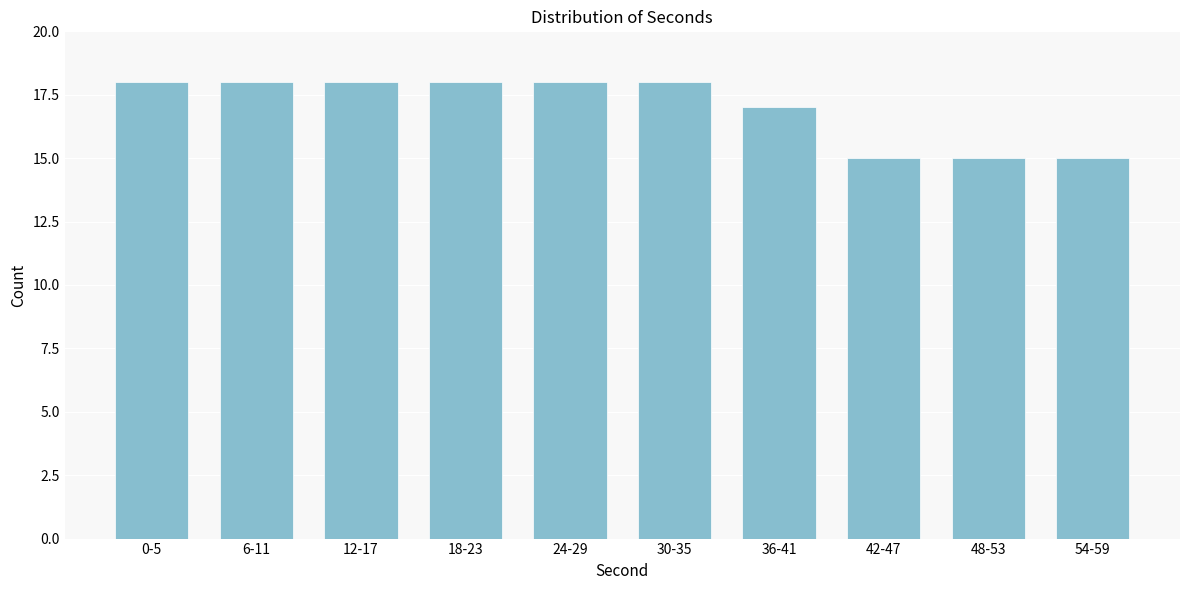

Reading left to right, list all the values displayed in this chart.

18	18	18	18	18	18	17	15	15	15